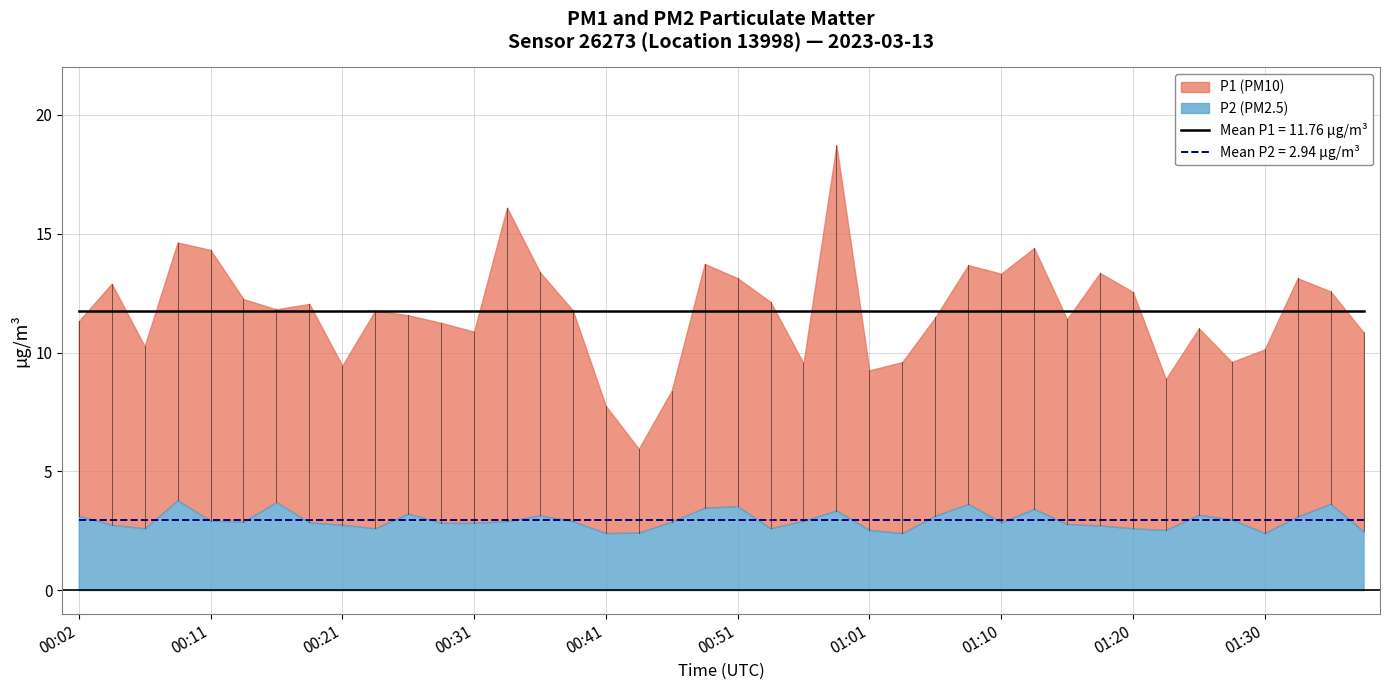

Which label corresponds to the smallest value in the chart?

00:41